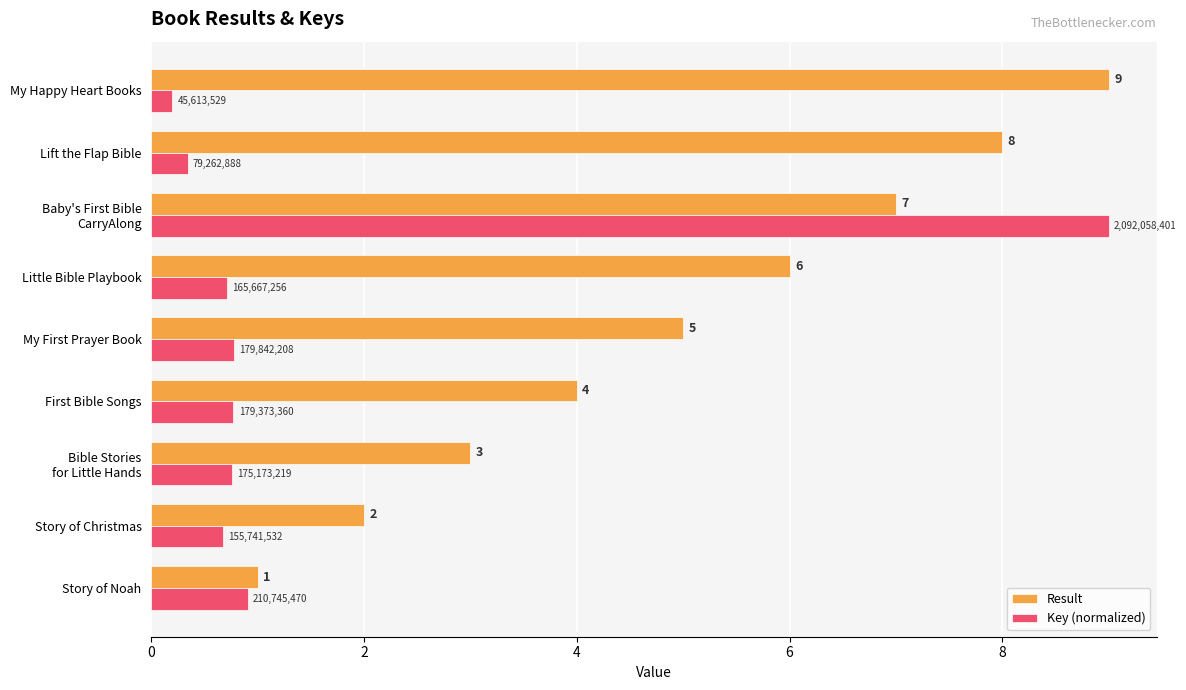

Which series has the largest total across all categories?

Result